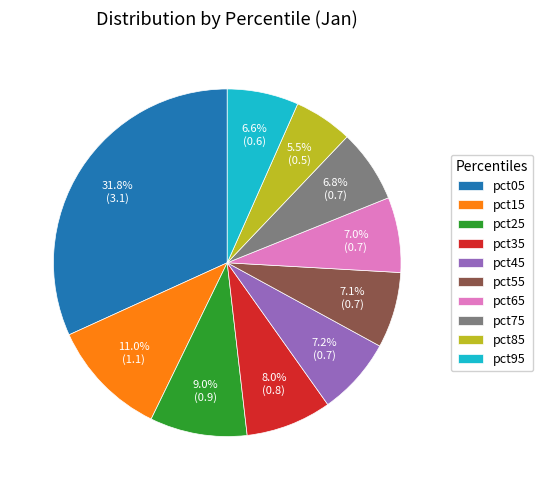

To the nearest percent, what is the combined percentage of pct45 and pct55?

14%